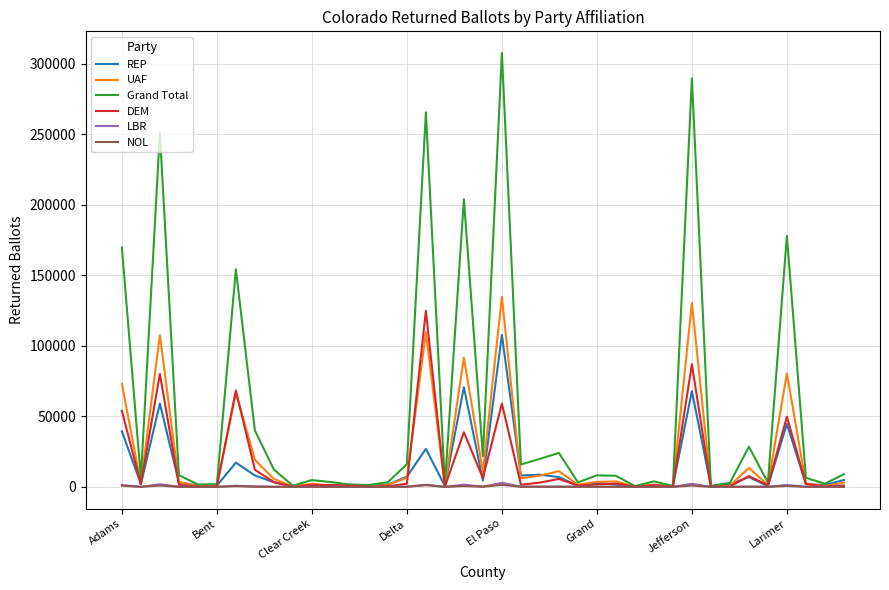

Which series has the widest spread of values?

Grand Total